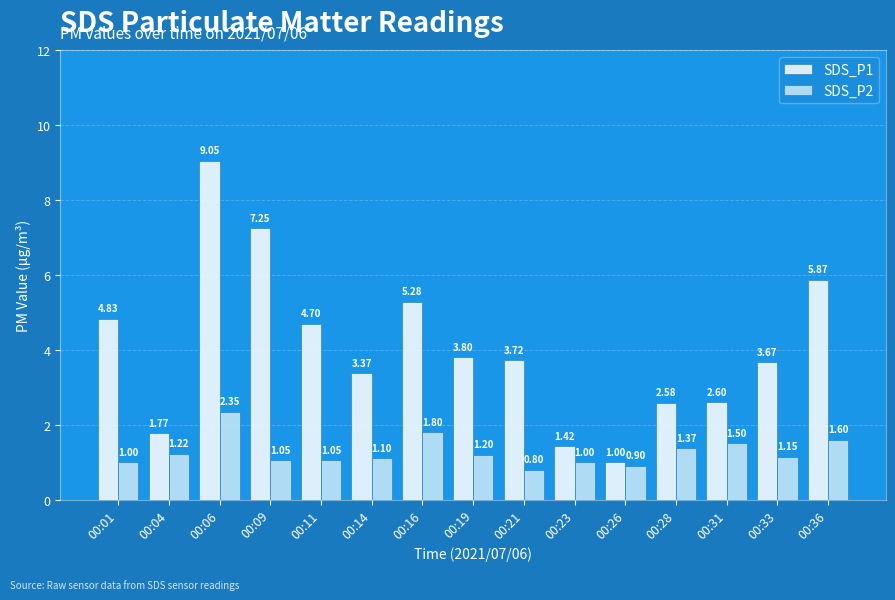

At which label does SDS_P1 reach its peak?

00:06